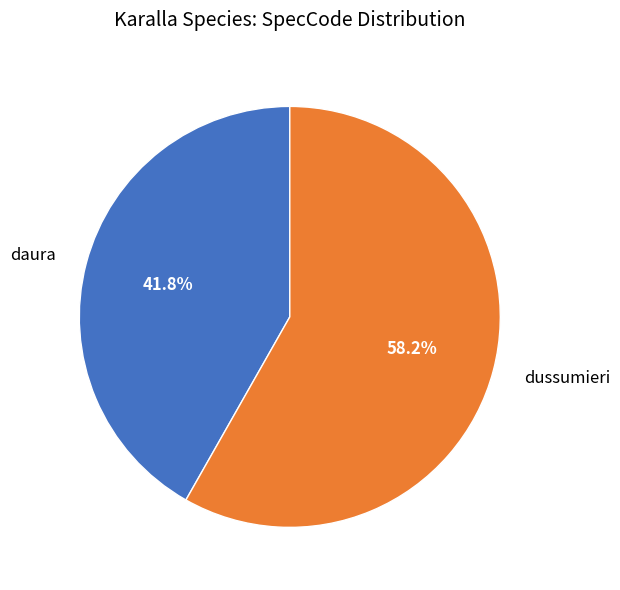

To the nearest percent, what portion does dussumieri represent?

58%